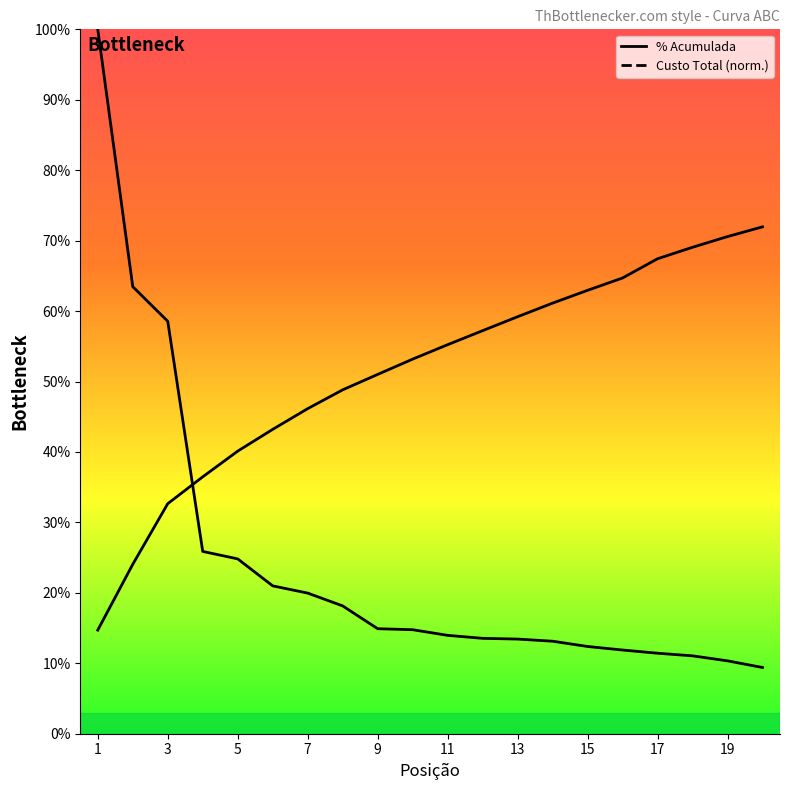

Where does the Custo Total (R$) series first go above 14?

1